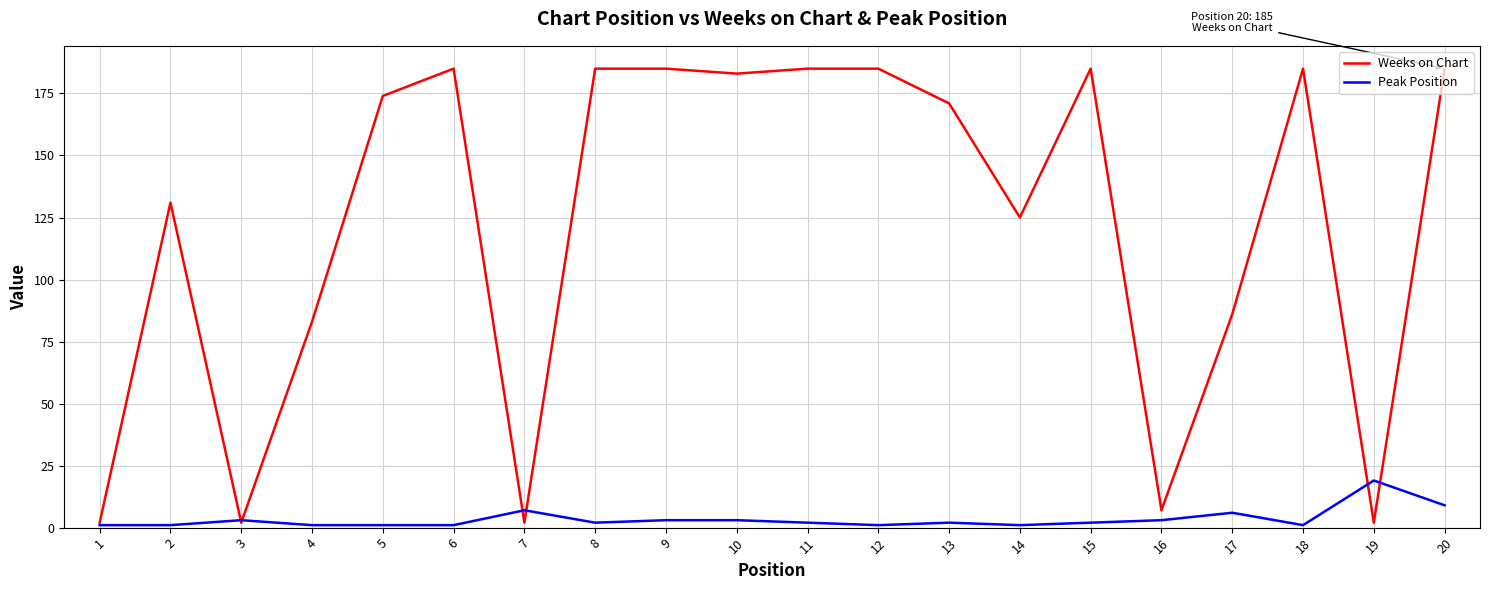

Is it true that Peak Position equals 33 at 19?

False